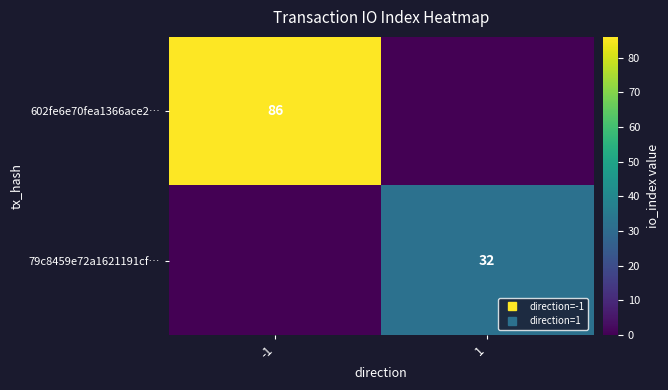

What is the difference between the 79c8459e72a1621191cf… values at 1 and -1?

32